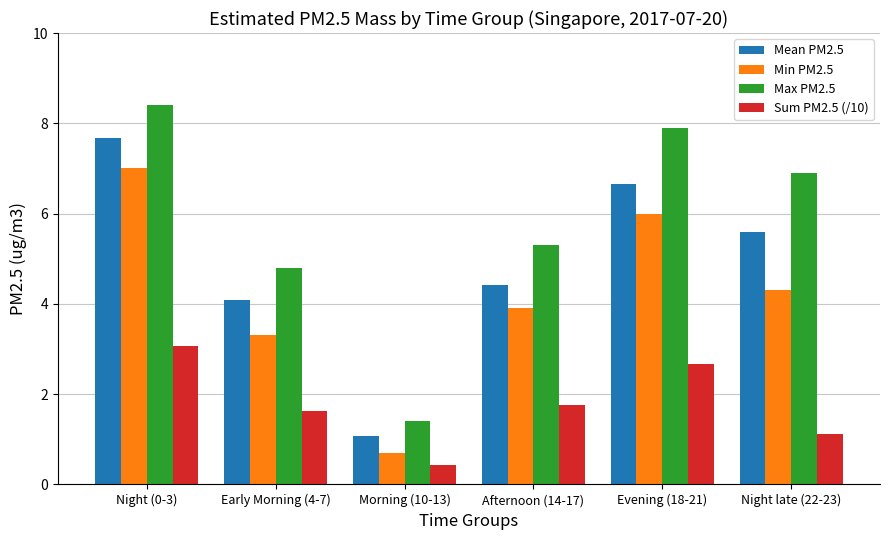

What is the average value of the Max PM2.5 series?

5.8